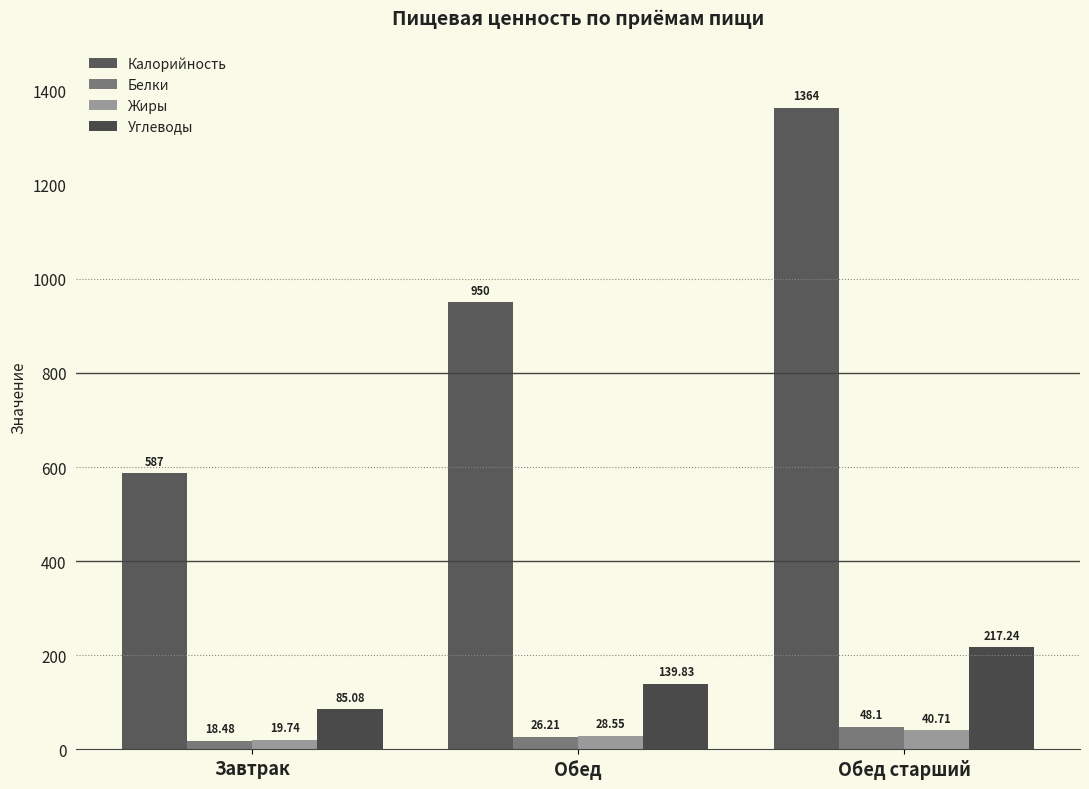

Reading left to right, transcribe all the data shown in this chart.

Калорийность: 587.0	950.0	1364.0
Белки: 18.5	26.2	48.1
Жиры: 19.7	28.6	40.7
Углеводы: 85.1	139.8	217.2